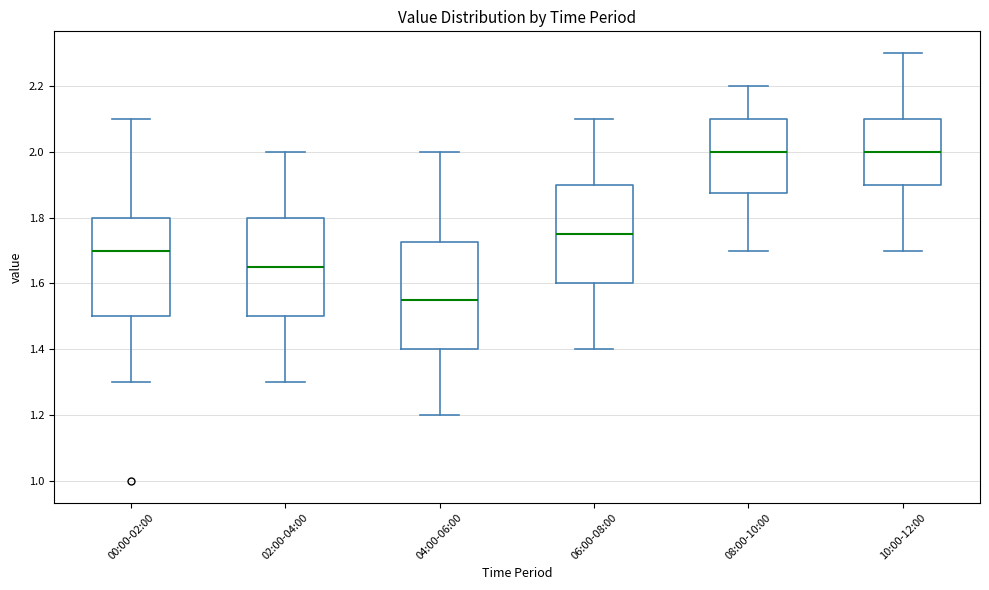

Reading left to right, transcribe this box plot: for each box, give where its median line is, the range the box spans, and where its two whiskers end, as read against the y-axis. The values are not printed on the chart, so give them approximately, as read against the axis.

00:00-02:00: median 1.70, box 1.50 to 1.80, whiskers 1.30 to 2.10
02:00-04:00: median 1.66, box 1.50 to 1.80, whiskers 1.30 to 2.00
04:00-06:00: median 1.56, box 1.40 to 1.72, whiskers 1.20 to 2.00
06:00-08:00: median 1.76, box 1.60 to 1.90, whiskers 1.40 to 2.10
08:00-10:00: median 2.00, box 1.88 to 2.10, whiskers 1.70 to 2.20
10:00-12:00: median 2.00, box 1.90 to 2.10, whiskers 1.70 to 2.30